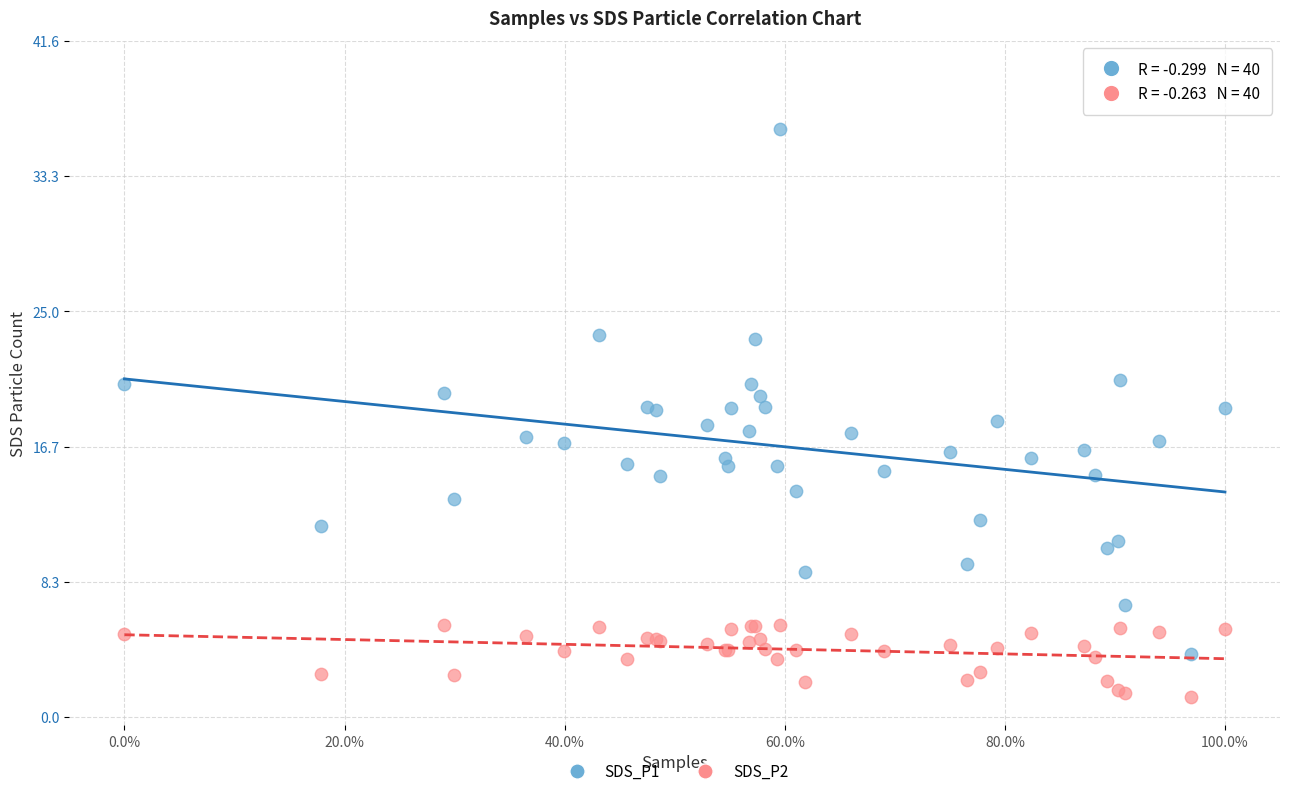

Which series has the widest spread of Y values?

SDS_P1